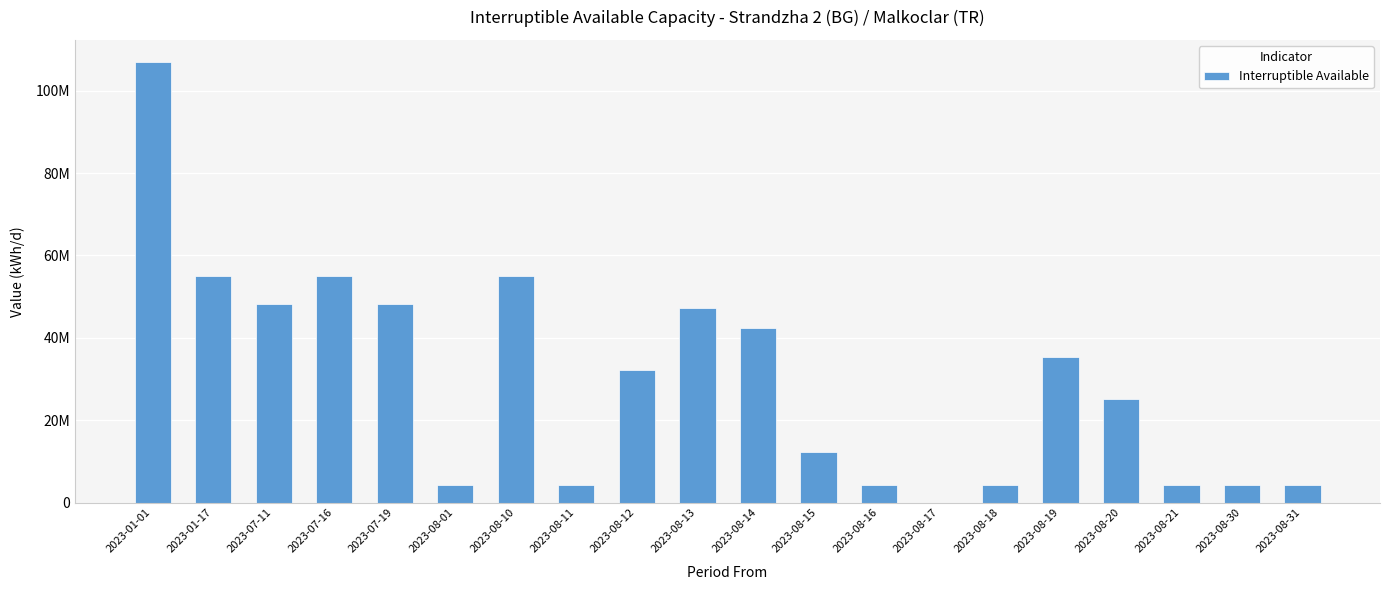

At which category does the chart reach its minimum across all series?

2023-08-17